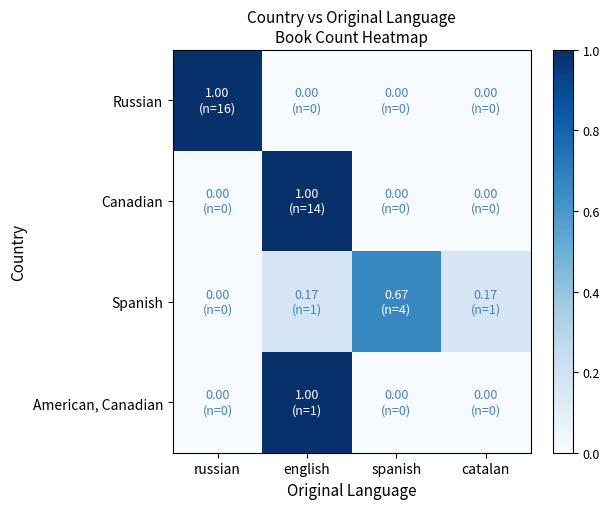

What is the total value across all series at catalan?

0.2